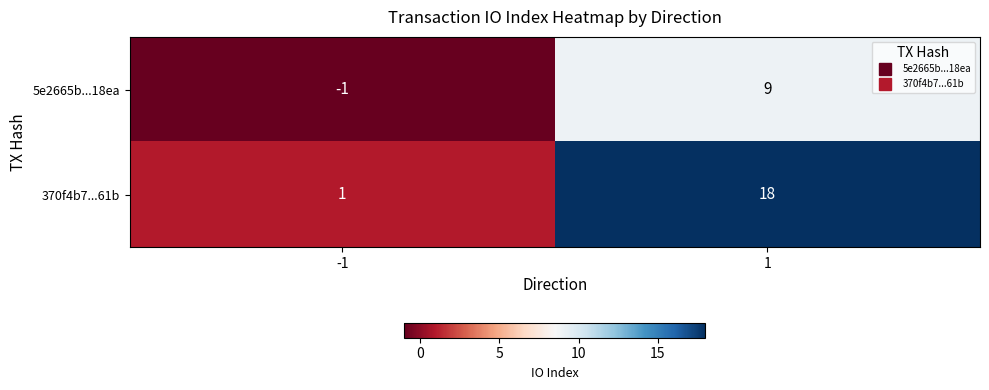

Count the number of categories in the chart.

2